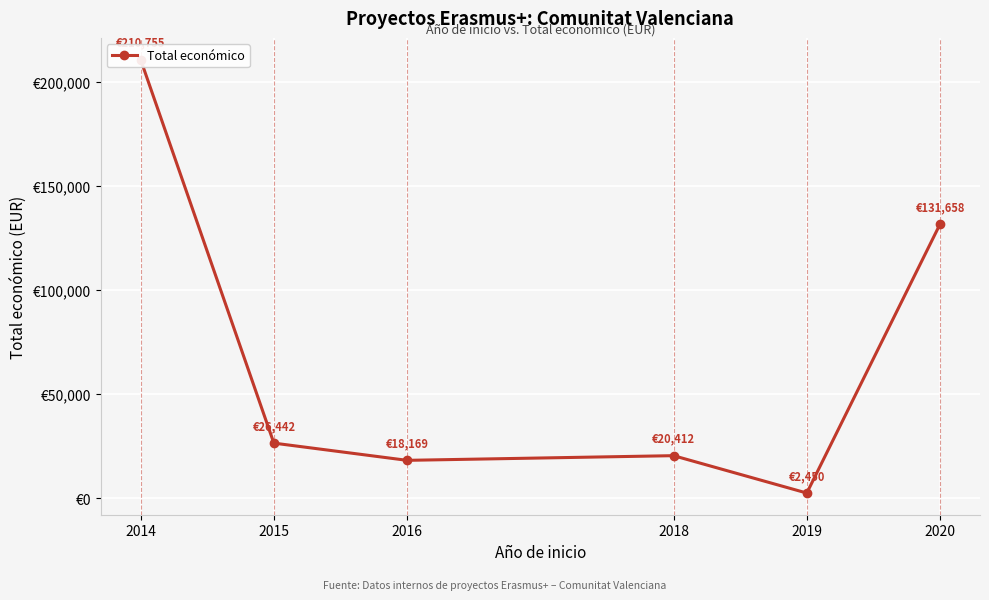

List the labels in order of value, smallest first.

2019, 2016, 2018, 2015, 2020, 2014